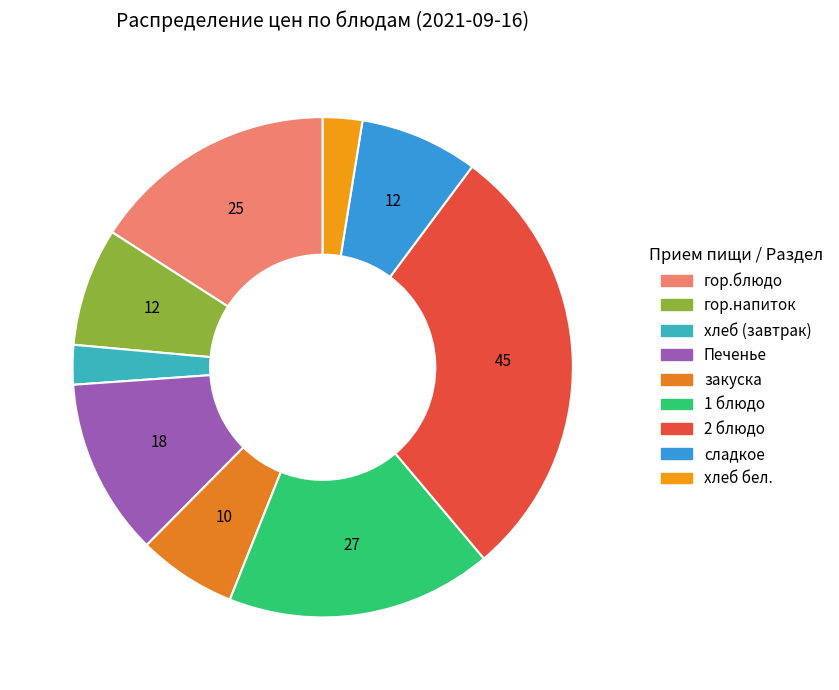

The 1 блюдо slice represents 17% of the pie. True or false?

True